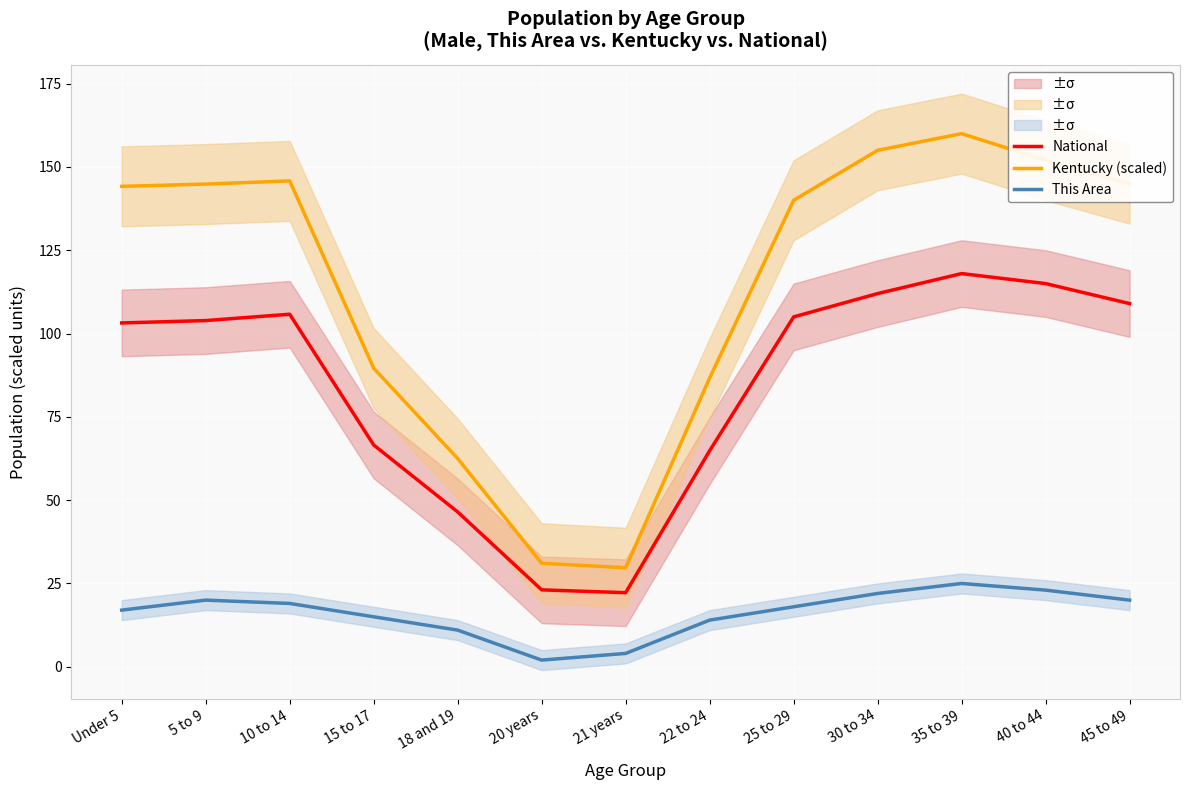

True or false: Kentucky (scaled) has more than 1 interior local peaks.

True